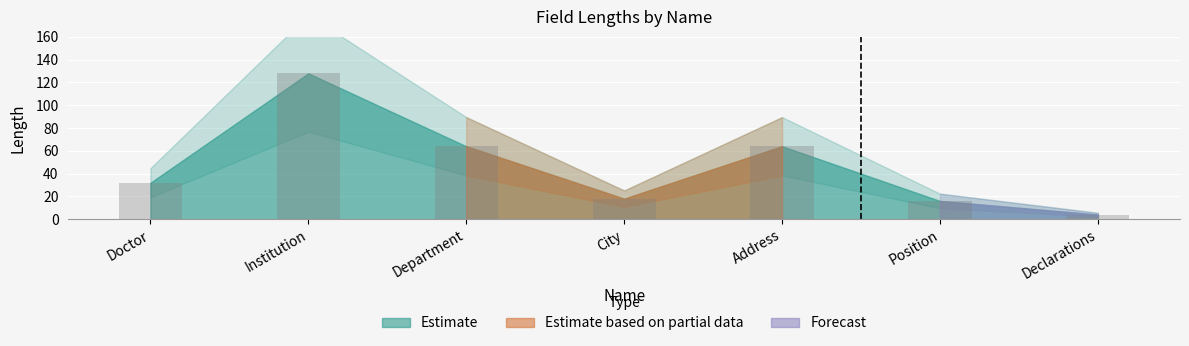

What is the change in value from Doctor to Department?

+32